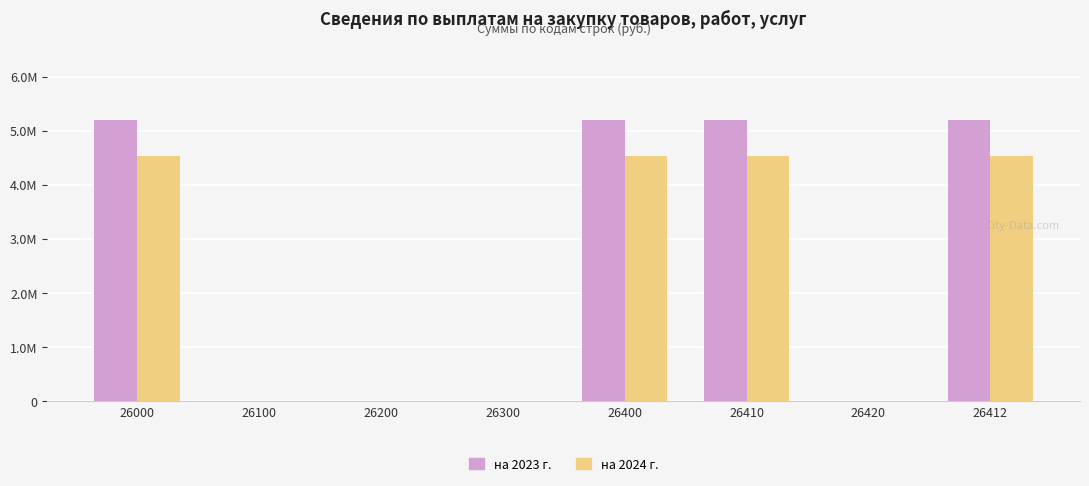

Is the value of на 2024 г. at 26410 greater than the value of на 2023 г. at 26200?

Yes